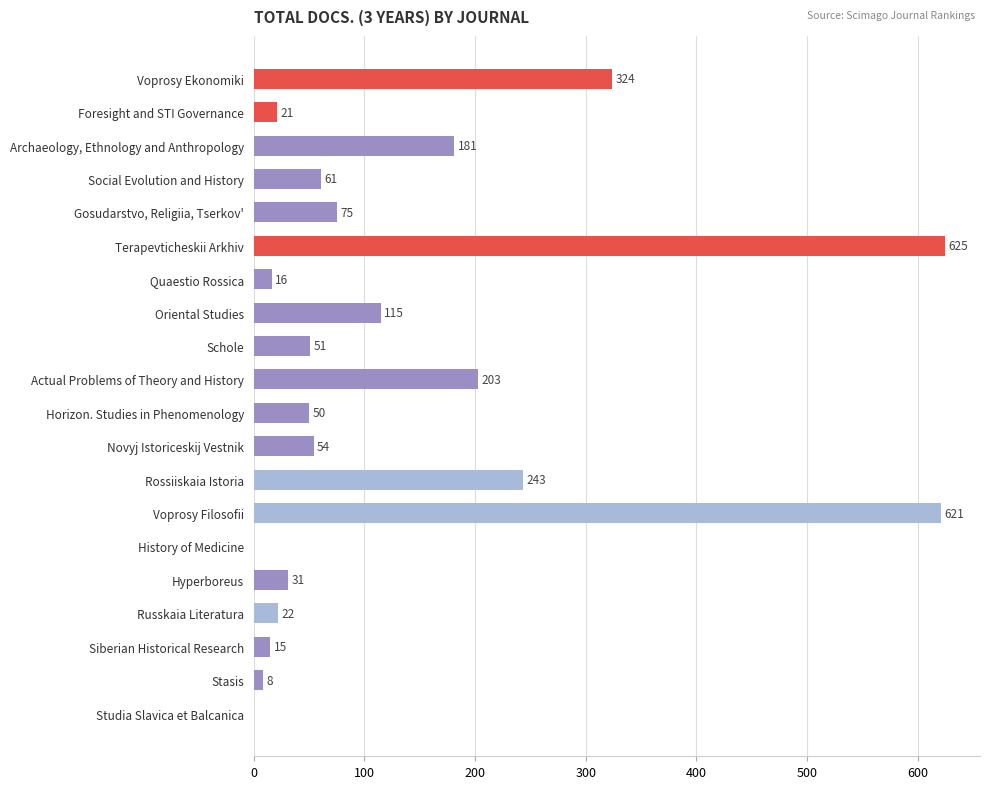

Reading top to bottom, what are all the values shown in this chart?

Voprosy Ekonomiki=324	Foresight and STI Governance=21	Archaeology, Ethnology and Anthropology=181	Social Evolution and History=61	Gosudarstvo, Religiia, Tserkov'=75	Terapevticheskii Arkhiv=625	Quaestio Rossica=16	Oriental Studies=115	Schole=51	Actual Problems of Theory and History=203	Horizon. Studies in Phenomenology=50	Novyj Istoriceskij Vestnik=54	Rossiiskaia Istoria=243	Voprosy Filosofii=621	History of Medicine=0	Hyperboreus=31	Russkaia Literatura=22	Siberian Historical Research=15	Stasis=8	Studia Slavica et Balcanica=0